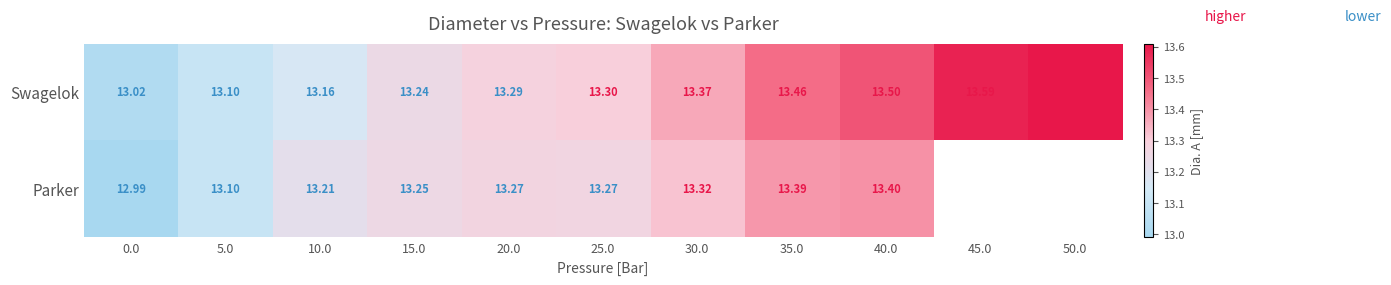

What is the total value across all series at 35.0?

26.9